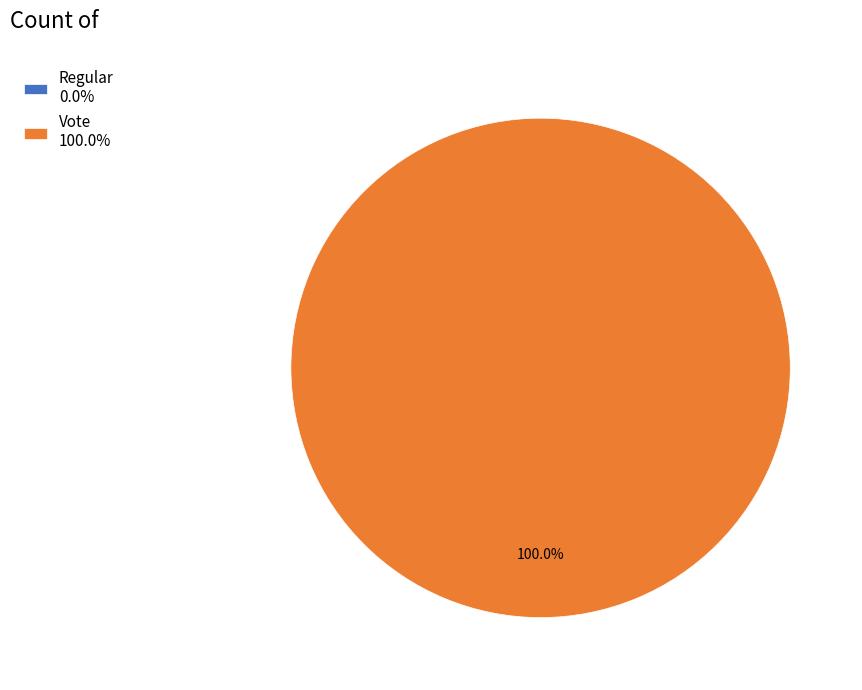

What is the change in value from Regular to Vote?

+3